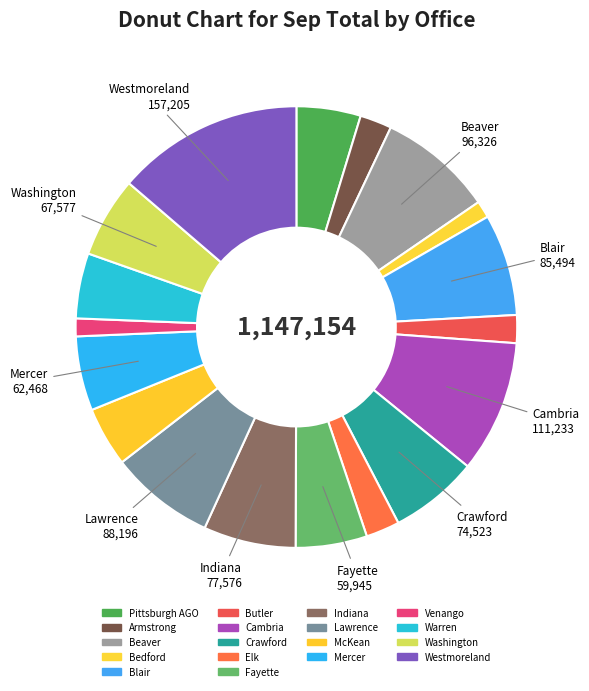

True or false: Washington accounts for 18% of the total.

False